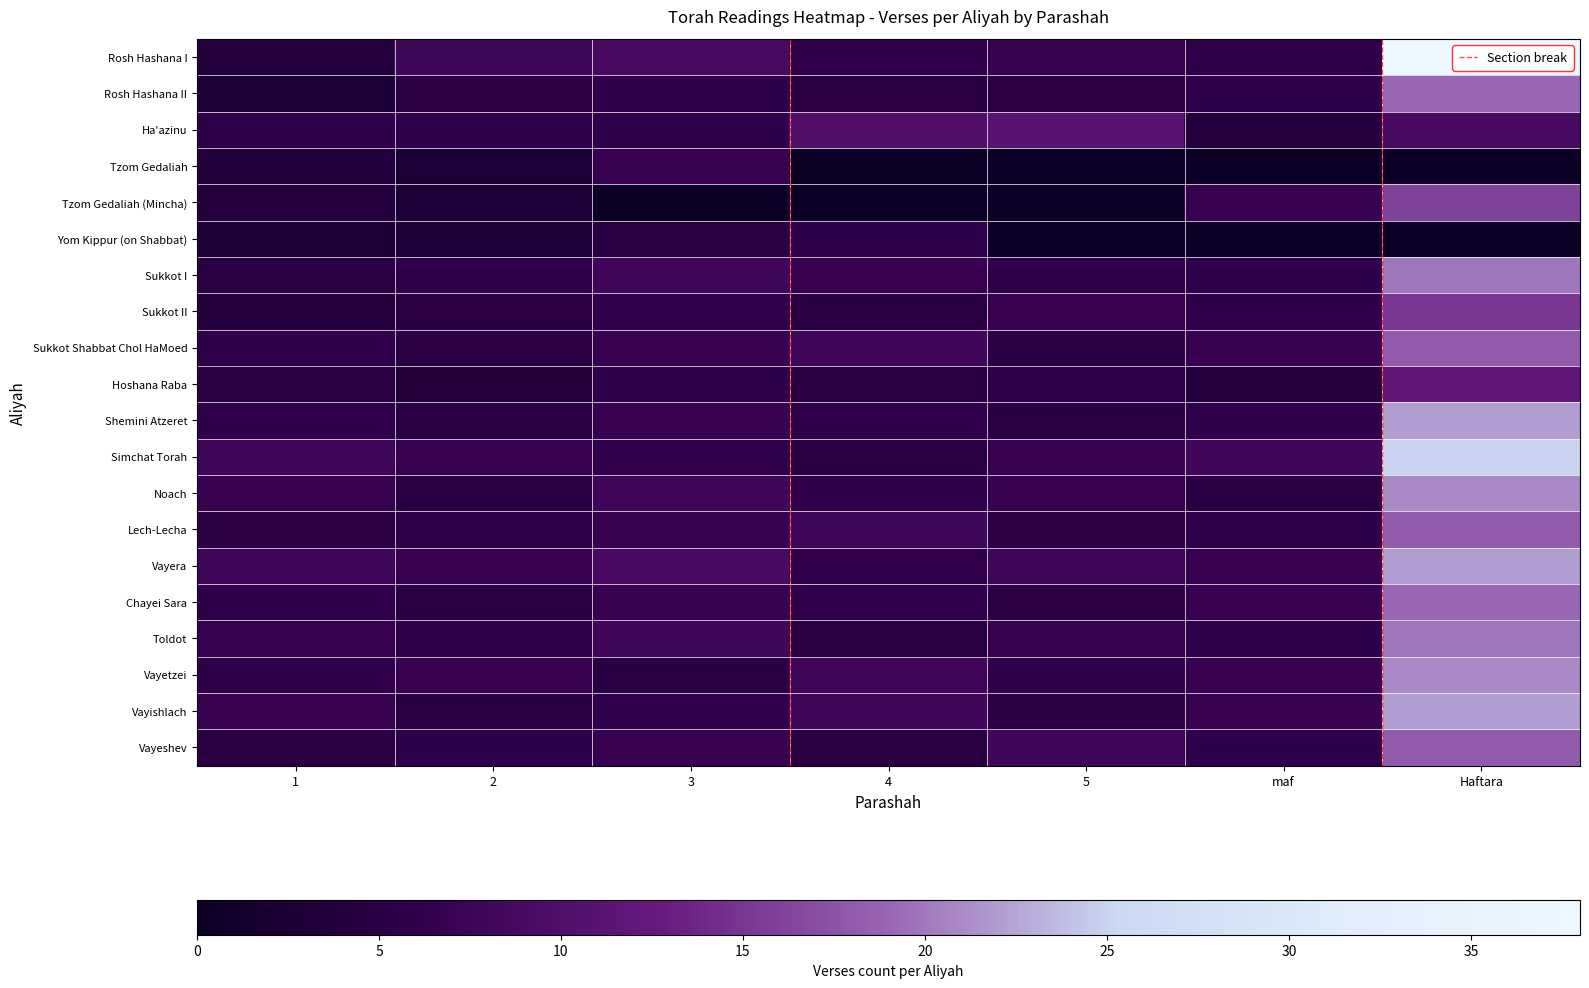

At how many categories does at least one series exceed 16?

1